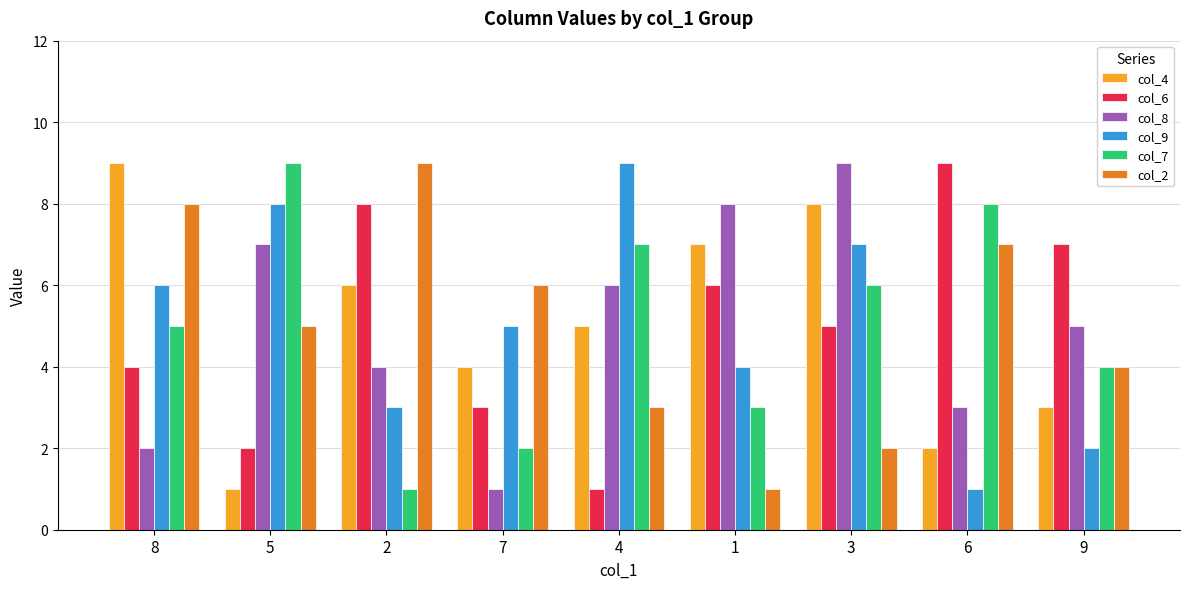

What is the minimum value for col_7?

1